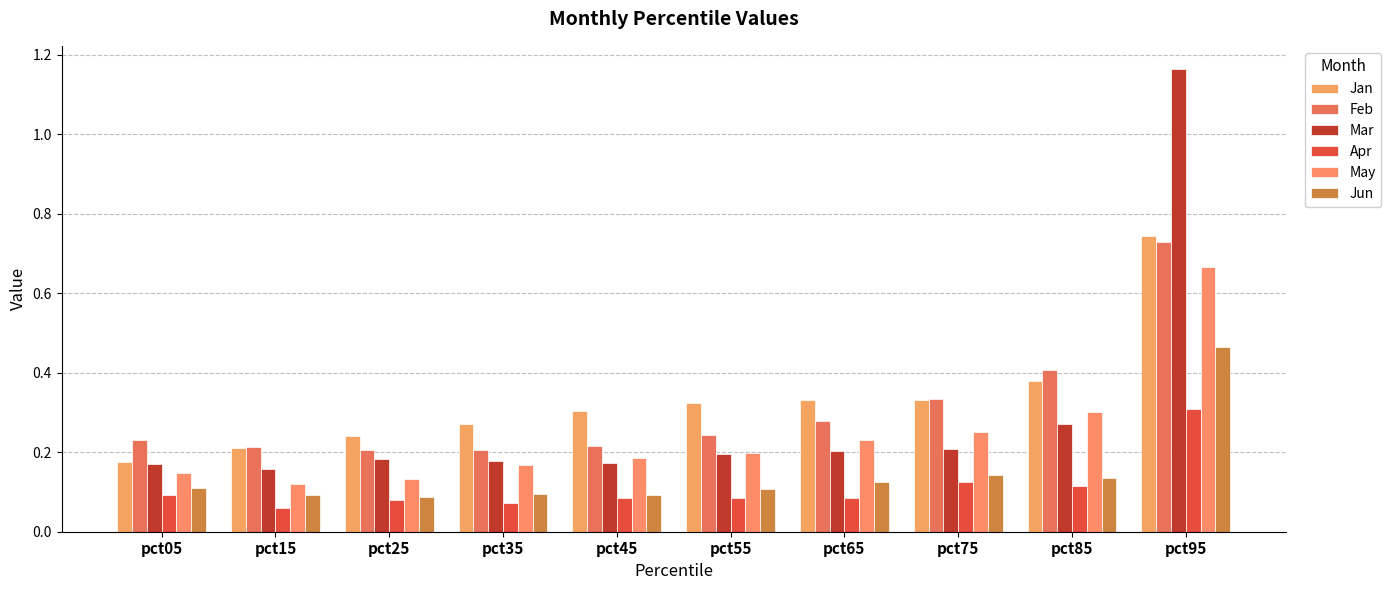

Between pct25 and pct65, which series saw the biggest shift?

May